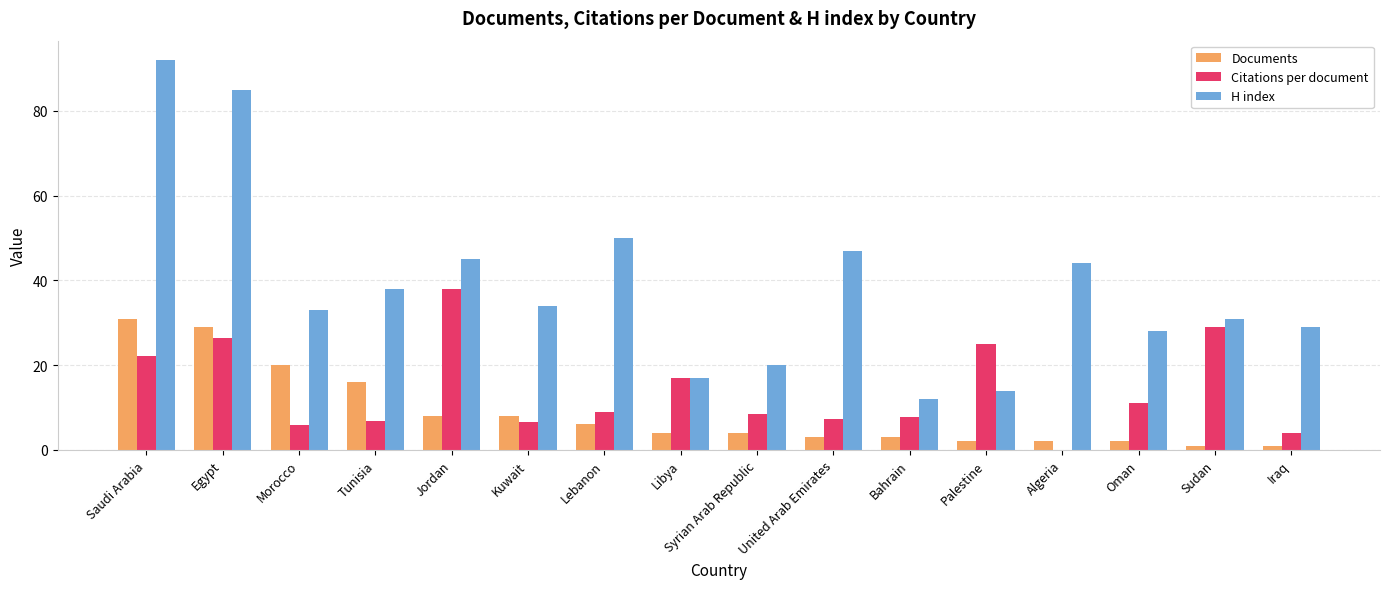

The value of H index at Egypt is 138.8. True or false?

False